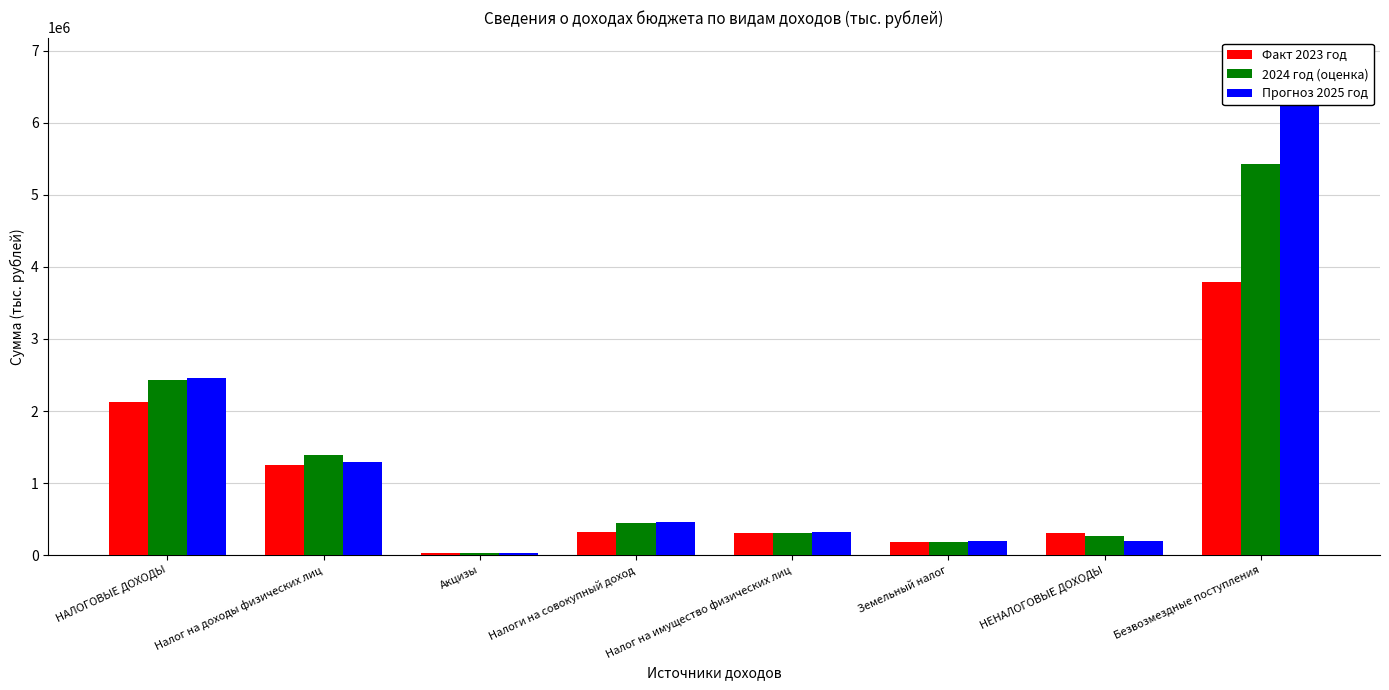

Reading right to left, extract all data points from this chart.

Факт 2023 год: 3790911.5	310845.8	183908.9	300851.6	320549.0	28581.0	1254117.1	2127749.4
2024 год (оценка): 5426984.2	267971.7	185957.6	310503.0	444279.6	29150.1	1395104.0	2426838.5
Прогноз 2025 год: 6841178.7	189678.9	189592.0	314967.0	460363.0	29156.8	1293902.0	2458160.2